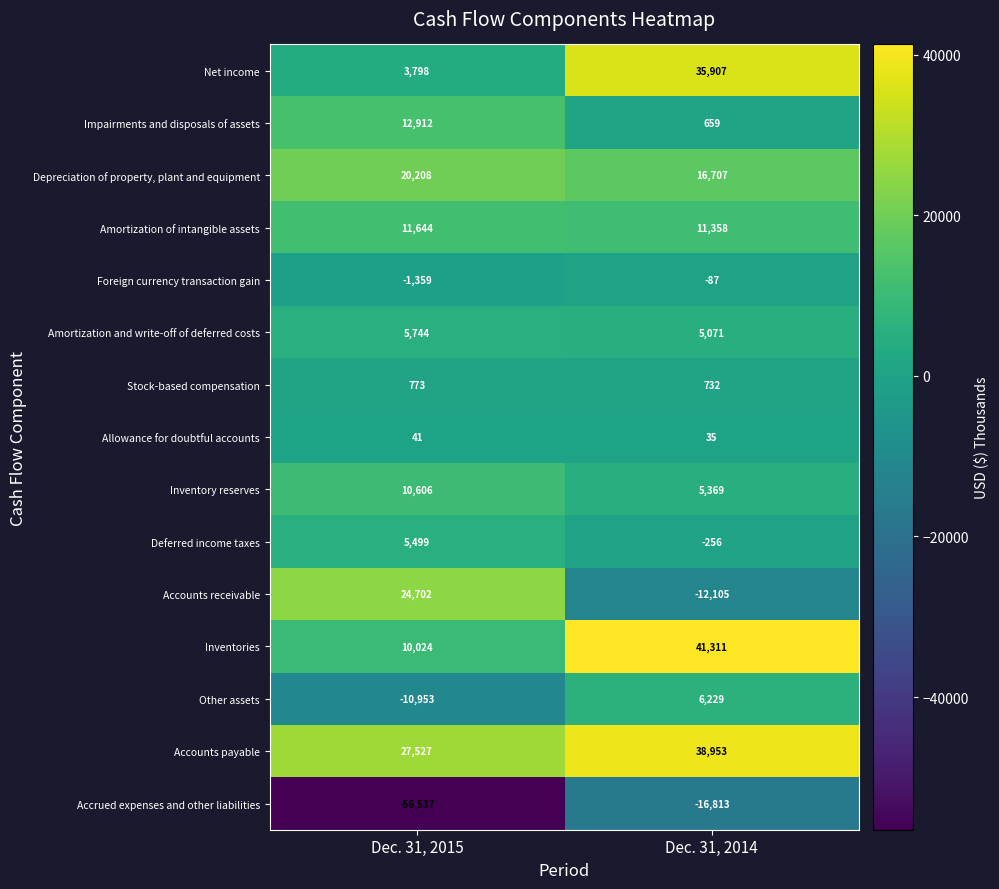

What is the average value of the Accounts payable series?

33240